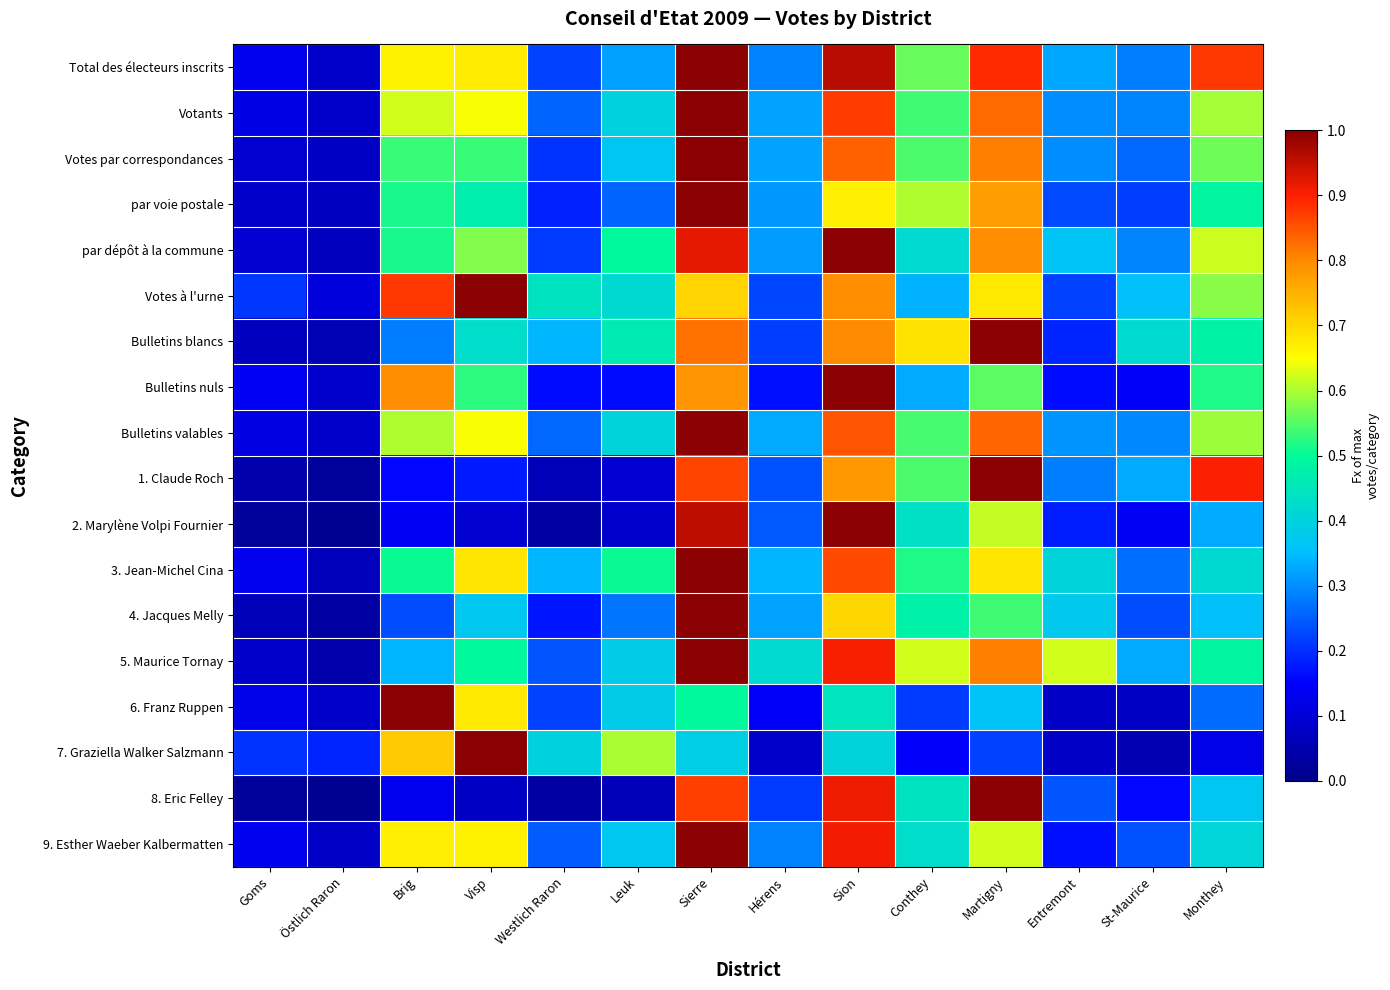

Reading left to right, transcribe all the data shown in this chart.

Total des électeurs inscrits: Goms=0.1	Östlich Raron=0.1	Brig=0.7	Visp=0.7	Westlich Raron=0.2	Leuk=0.3	Sierre=1.0	Hérens=0.3	Sion=1.0	Conthey=0.6	Martigny=0.9	Entremont=0.3	St-Maurice=0.3	Monthey=0.9
Votants: Goms=0.1	Östlich Raron=0.1	Brig=0.6	Visp=0.6	Westlich Raron=0.3	Leuk=0.4	Sierre=1.0	Hérens=0.3	Sion=0.9	Conthey=0.5	Martigny=0.8	Entremont=0.3	St-Maurice=0.3	Monthey=0.6
Votes par correspondances: Goms=0.1	Östlich Raron=0.1	Brig=0.5	Visp=0.5	Westlich Raron=0.2	Leuk=0.4	Sierre=1.0	Hérens=0.3	Sion=0.8	Conthey=0.5	Martigny=0.8	Entremont=0.3	St-Maurice=0.3	Monthey=0.6
par voie postale: Goms=0.1	Östlich Raron=0.1	Brig=0.5	Visp=0.5	Westlich Raron=0.2	Leuk=0.3	Sierre=1.0	Hérens=0.3	Sion=0.7	Conthey=0.6	Martigny=0.8	Entremont=0.2	St-Maurice=0.2	Monthey=0.5
par dépôt à la commune: Goms=0.1	Östlich Raron=0.1	Brig=0.5	Visp=0.6	Westlich Raron=0.2	Leuk=0.5	Sierre=0.9	Hérens=0.3	Sion=1.0	Conthey=0.4	Martigny=0.8	Entremont=0.4	St-Maurice=0.3	Monthey=0.6
Votes à l'urne: Goms=0.2	Östlich Raron=0.1	Brig=0.9	Visp=1.0	Westlich Raron=0.4	Leuk=0.4	Sierre=0.7	Hérens=0.2	Sion=0.8	Conthey=0.3	Martigny=0.7	Entremont=0.2	St-Maurice=0.4	Monthey=0.6
Bulletins blancs: Goms=0.1	Östlich Raron=0.1	Brig=0.3	Visp=0.4	Westlich Raron=0.3	Leuk=0.5	Sierre=0.8	Hérens=0.2	Sion=0.8	Conthey=0.7	Martigny=1.0	Entremont=0.2	St-Maurice=0.4	Monthey=0.5
Bulletins nuls: Goms=0.1	Östlich Raron=0.1	Brig=0.8	Visp=0.5	Westlich Raron=0.2	Leuk=0.2	Sierre=0.8	Hérens=0.2	Sion=1.0	Conthey=0.3	Martigny=0.6	Entremont=0.2	St-Maurice=0.1	Monthey=0.5
Bulletins valables: Goms=0.1	Östlich Raron=0.1	Brig=0.6	Visp=0.6	Westlich Raron=0.3	Leuk=0.4	Sierre=1.0	Hérens=0.3	Sion=0.8	Conthey=0.5	Martigny=0.8	Entremont=0.3	St-Maurice=0.3	Monthey=0.6
1. Claude Roch: Goms=0.0	Östlich Raron=0.0	Brig=0.2	Visp=0.2	Westlich Raron=0.1	Leuk=0.1	Sierre=0.9	Hérens=0.2	Sion=0.8	Conthey=0.5	Martigny=1.0	Entremont=0.3	St-Maurice=0.3	Monthey=0.9
2. Marylène Volpi Fournier: Goms=0.0	Östlich Raron=0.0	Brig=0.1	Visp=0.1	Westlich Raron=0.0	Leuk=0.1	Sierre=1.0	Hérens=0.2	Sion=1.0	Conthey=0.4	Martigny=0.6	Entremont=0.2	St-Maurice=0.1	Monthey=0.3
3. Jean-Michel Cina: Goms=0.1	Östlich Raron=0.1	Brig=0.5	Visp=0.7	Westlich Raron=0.3	Leuk=0.5	Sierre=1.0	Hérens=0.3	Sion=0.9	Conthey=0.5	Martigny=0.7	Entremont=0.4	St-Maurice=0.3	Monthey=0.4
4. Jacques Melly: Goms=0.1	Östlich Raron=0.0	Brig=0.2	Visp=0.4	Westlich Raron=0.2	Leuk=0.3	Sierre=1.0	Hérens=0.3	Sion=0.7	Conthey=0.5	Martigny=0.5	Entremont=0.4	St-Maurice=0.2	Monthey=0.4
5. Maurice Tornay: Goms=0.1	Östlich Raron=0.0	Brig=0.3	Visp=0.5	Westlich Raron=0.2	Leuk=0.4	Sierre=1.0	Hérens=0.4	Sion=0.9	Conthey=0.6	Martigny=0.8	Entremont=0.6	St-Maurice=0.3	Monthey=0.5
6. Franz Ruppen: Goms=0.1	Östlich Raron=0.1	Brig=1.0	Visp=0.7	Westlich Raron=0.2	Leuk=0.4	Sierre=0.5	Hérens=0.1	Sion=0.4	Conthey=0.2	Martigny=0.4	Entremont=0.1	St-Maurice=0.1	Monthey=0.3
7. Graziella Walker Salzmann: Goms=0.2	Östlich Raron=0.2	Brig=0.7	Visp=1.0	Westlich Raron=0.4	Leuk=0.6	Sierre=0.4	Hérens=0.1	Sion=0.4	Conthey=0.1	Martigny=0.2	Entremont=0.1	St-Maurice=0.1	Monthey=0.1
8. Eric Felley: Goms=0.0	Östlich Raron=0.0	Brig=0.1	Visp=0.1	Westlich Raron=0.0	Leuk=0.1	Sierre=0.9	Hérens=0.2	Sion=0.9	Conthey=0.4	Martigny=1.0	Entremont=0.2	St-Maurice=0.2	Monthey=0.4
9. Esther Waeber Kalbermatten: Goms=0.1	Östlich Raron=0.1	Brig=0.7	Visp=0.7	Westlich Raron=0.2	Leuk=0.4	Sierre=1.0	Hérens=0.3	Sion=0.9	Conthey=0.4	Martigny=0.6	Entremont=0.2	St-Maurice=0.2	Monthey=0.4